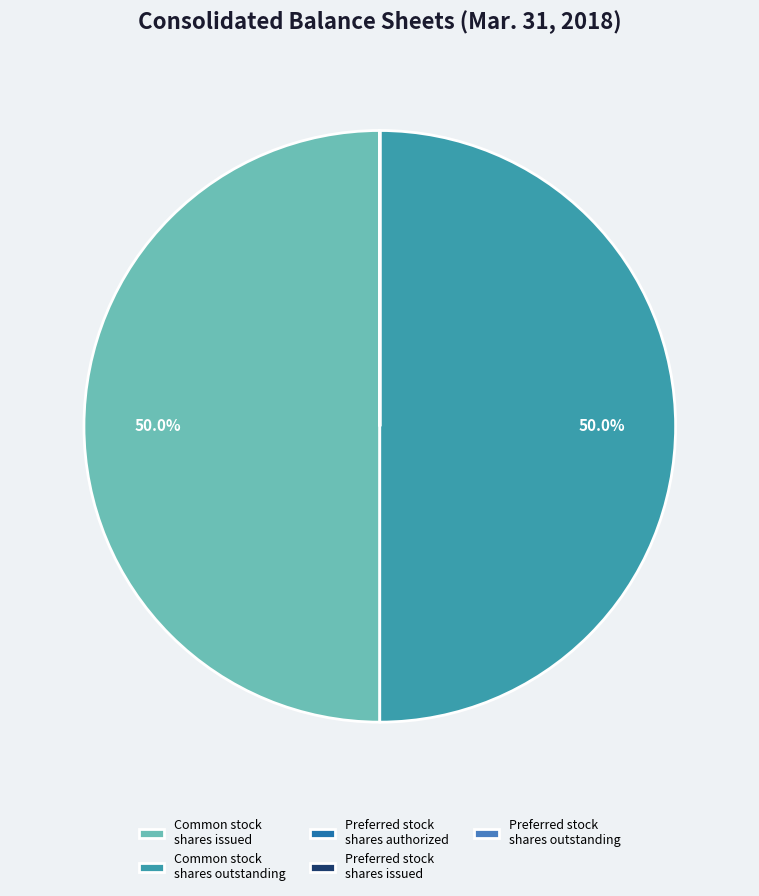

Rank the categories by value from lowest to highest.

Preferred stock, shares authorized, Preferred stock, shares issued, Preferred stock, shares outstanding, Common stock, shares issued, Common stock, shares outstanding